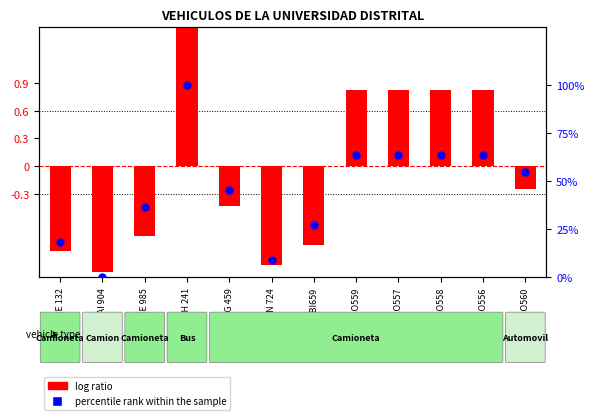

What is the total value across all series at OAI 904?

-1.1